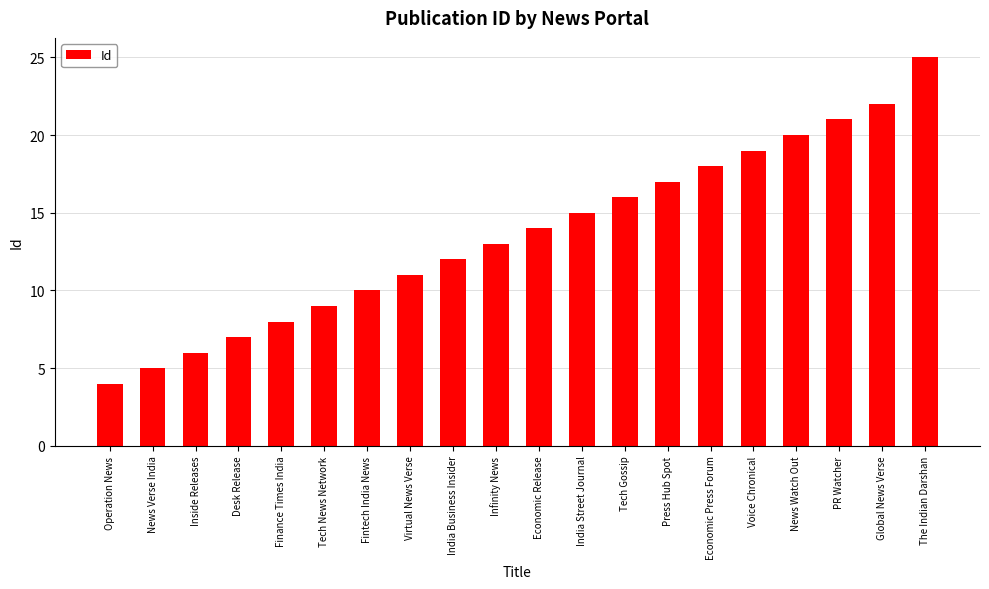

What is the difference between the values at Virtual News Verse and Global News Verse?

11